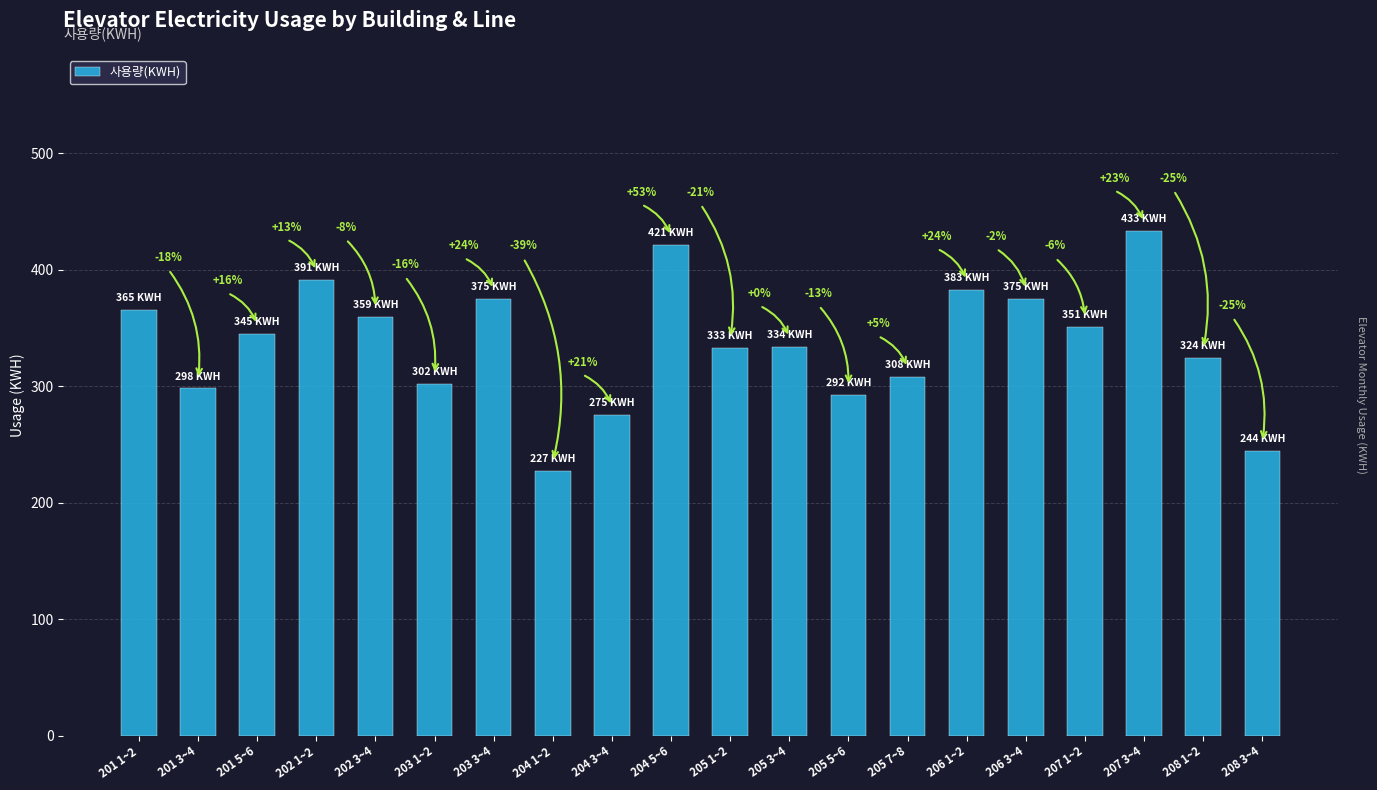

Reading left to right, list all the values displayed in this chart.

201 1~2=365	201 3~4=298	201 5~6=345	202 1~2=391	202 3~4=359	203 1~2=302	203 3~4=375	204 1~2=227	204 3~4=275	204 5~6=421	205 1~2=333	205 3~4=334	205 5~6=292	205 7~8=308	206 1~2=383	206 3~4=375	207 1~2=351	207 3~4=433	208 1~2=324	208 3~4=244